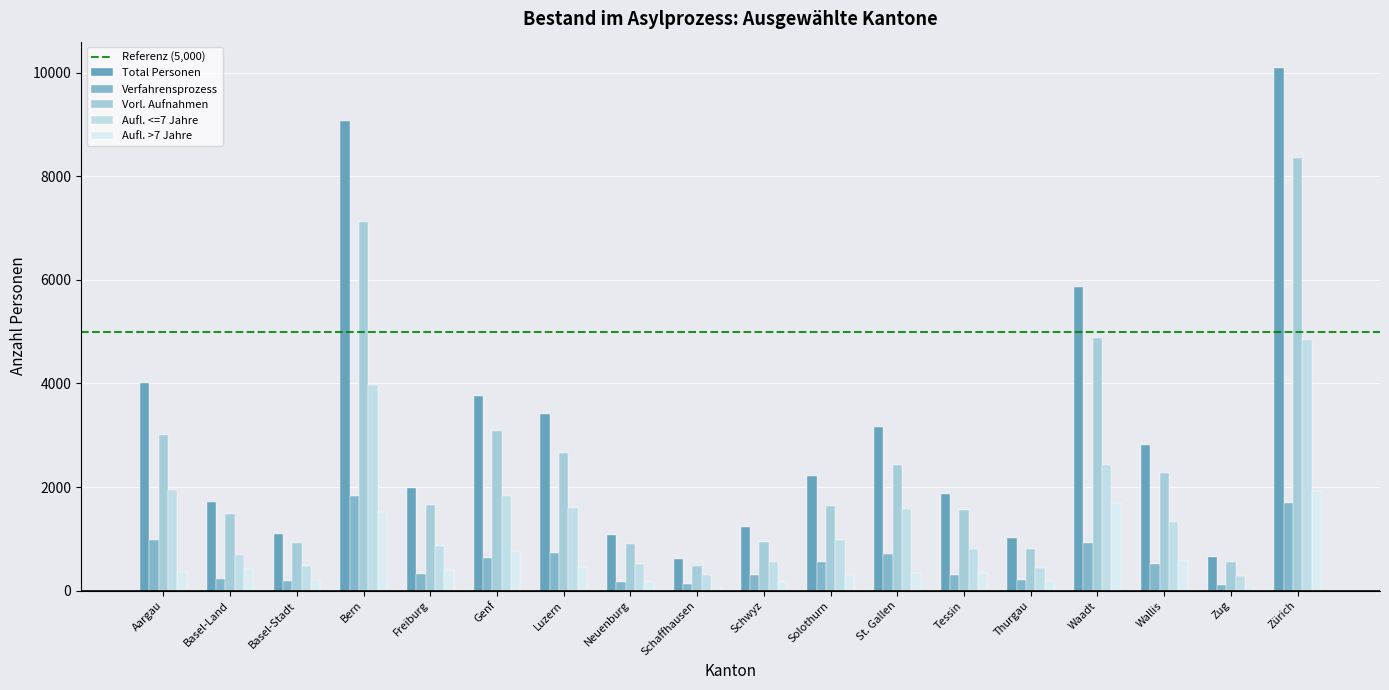

What is the minimum value for Aufl. >7 Jahre?

44